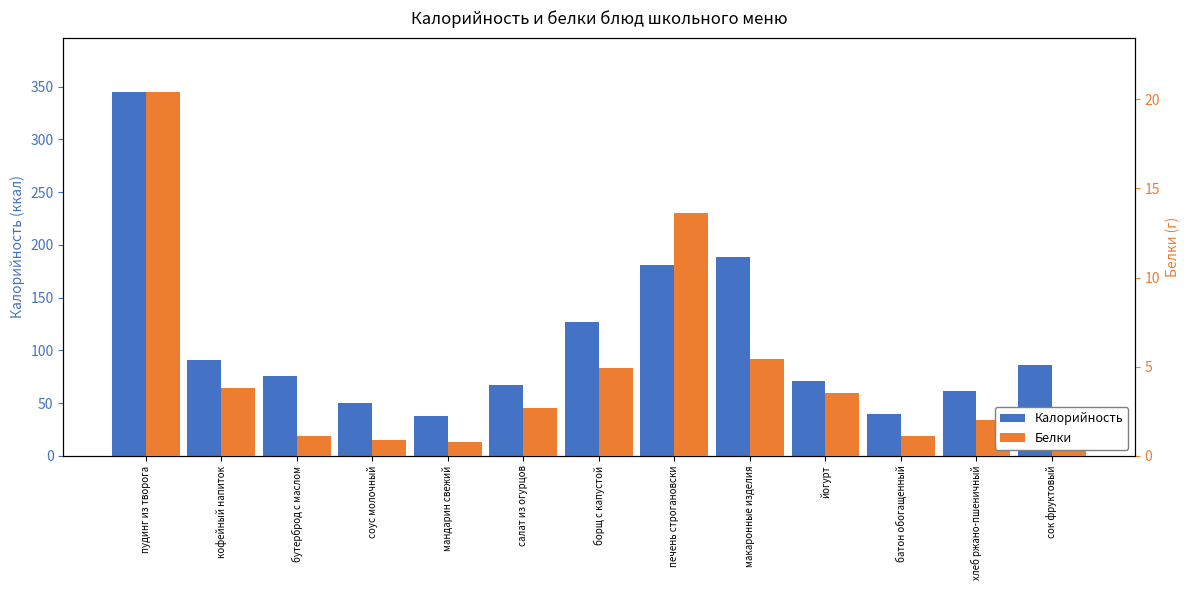

Read the Белки value at бутерброд с маслом.

1.1